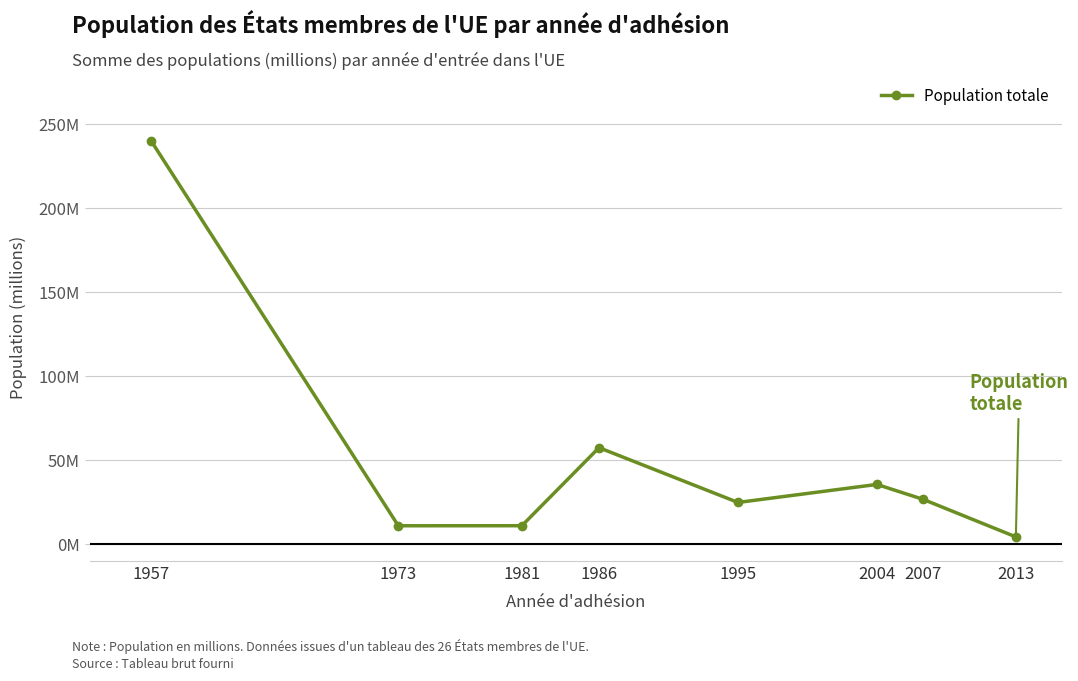

Is this an area chart (filled region under the line)?

No